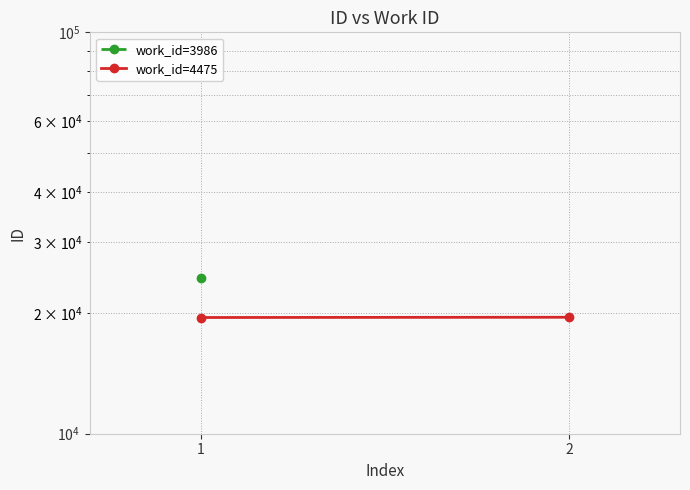

The value at 2 is 29284. True or false?

False